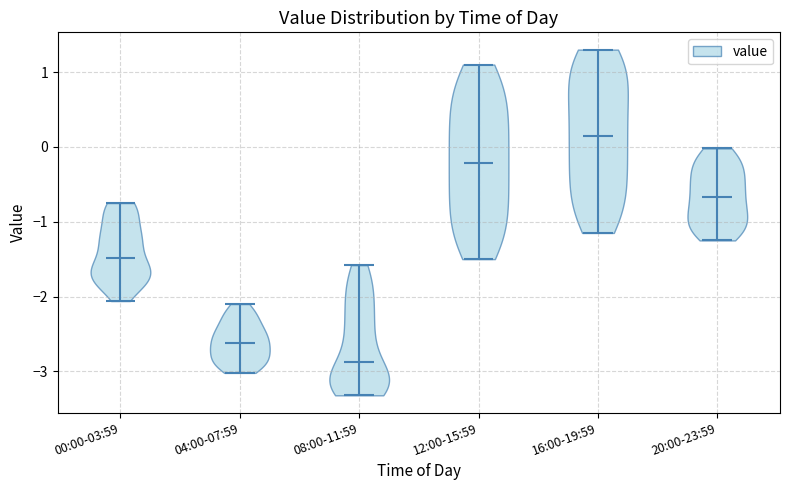

Reading left to right, read every violin against the y-axis: where its median line is, and the lowest and highest points it reaches. The values are not printed on the chart, so give them approximately, as read against the axis.

00:00-03:59: median line -1.5, lowest point -2.1, highest point -0.7
04:00-07:59: median line -2.6, lowest point -3.0, highest point -2.1
08:00-11:59: median line -2.9, lowest point -3.3, highest point -1.6
12:00-15:59: median line -0.2, lowest point -1.5, highest point 1.1
16:00-19:59: median line 0.1, lowest point -1.1, highest point 1.3
20:00-23:59: median line -0.7, lowest point -1.2, highest point 0.0